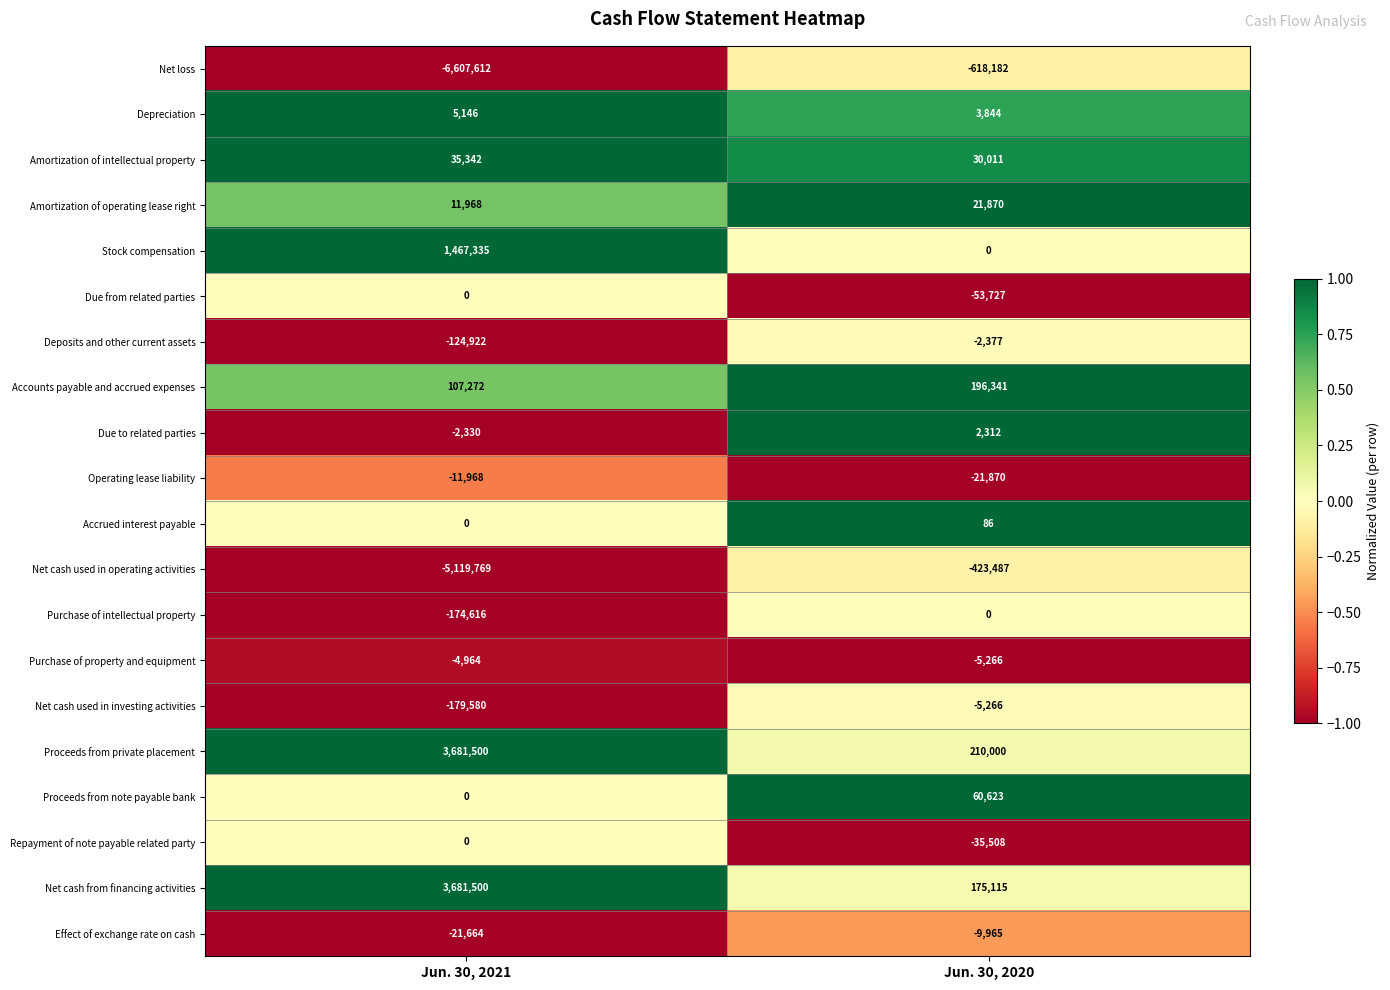

Between Jun. 30, 2021 and Jun. 30, 2020, which series saw the biggest shift?

Net loss